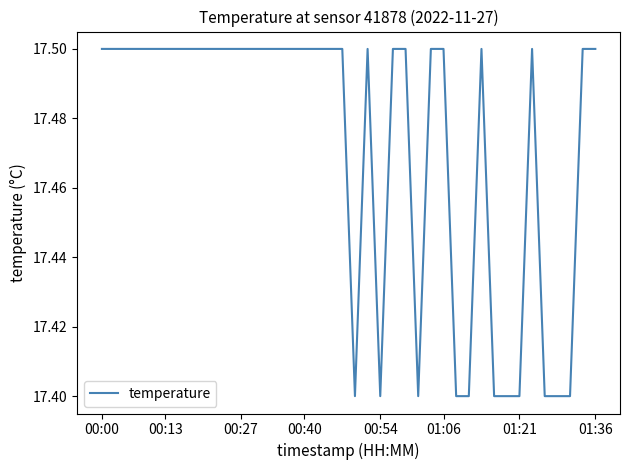

How many lines are shown in the chart?

1